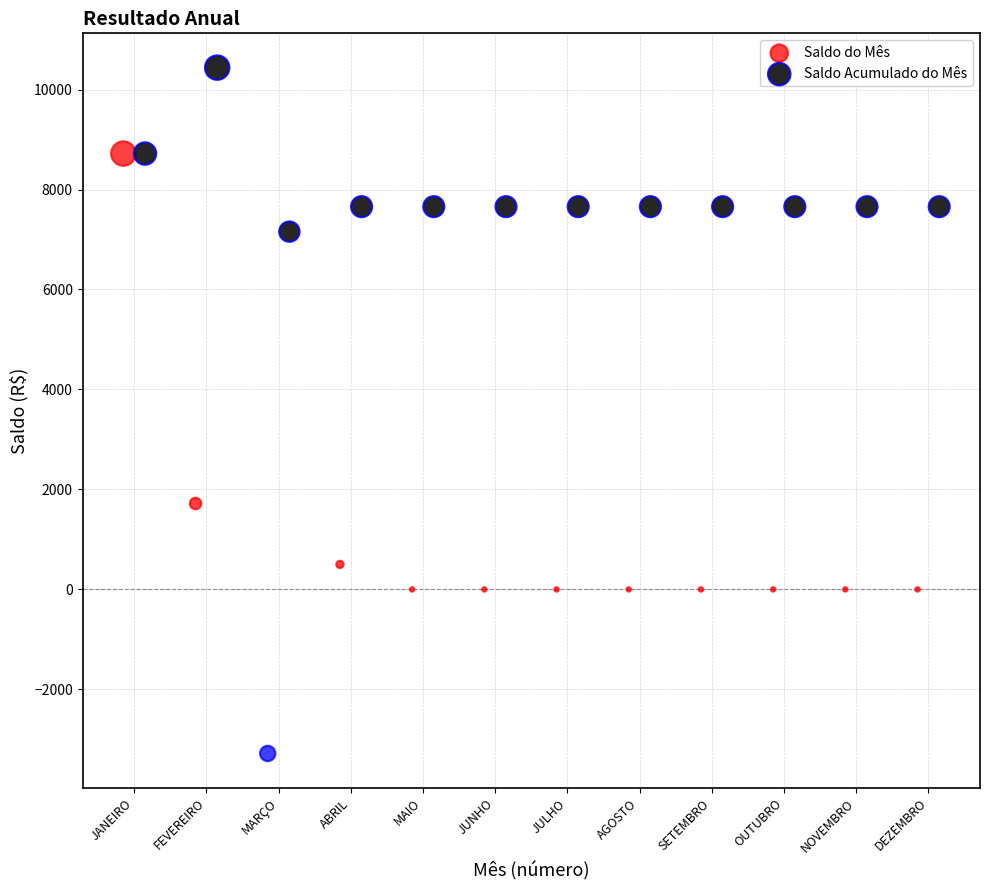

Which series has the largest Y range (max minus min)?

Saldo do Mês